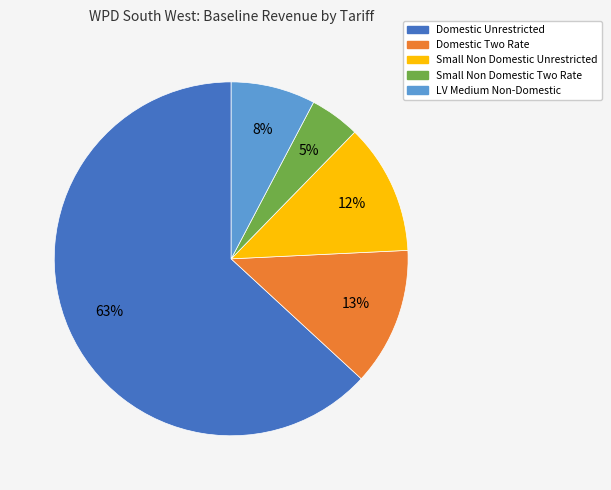

How many segments does this pie chart have?

5